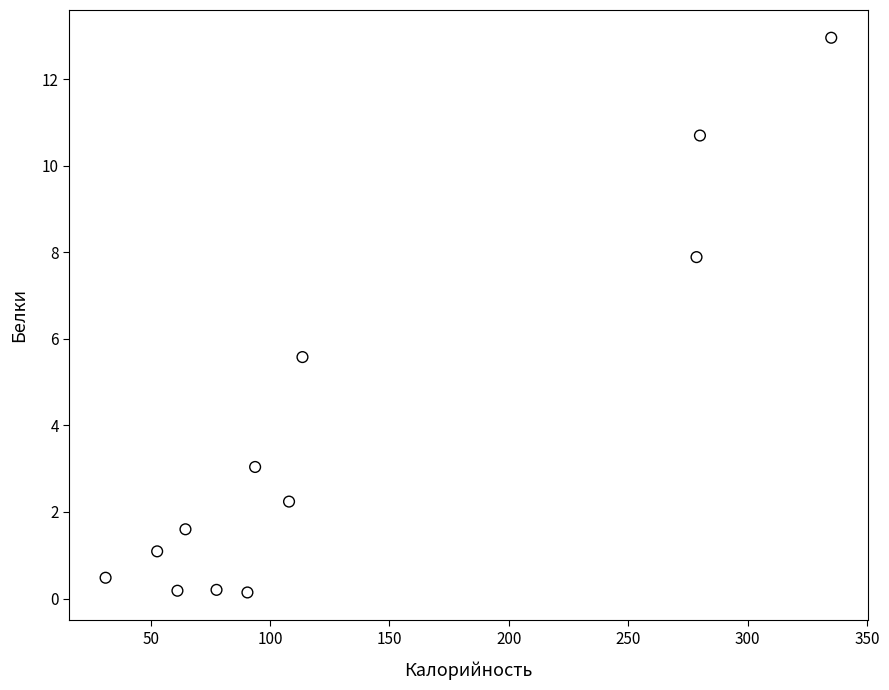

What Y value in the scatter plot is closest to 6?

5.6